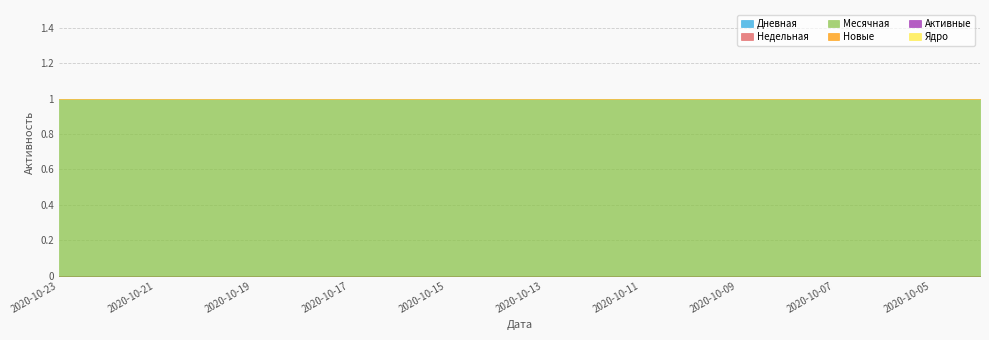

What are all the series names shown in the legend?

Дневная, Недельная, Месячная, Новые, Активные, Ядро